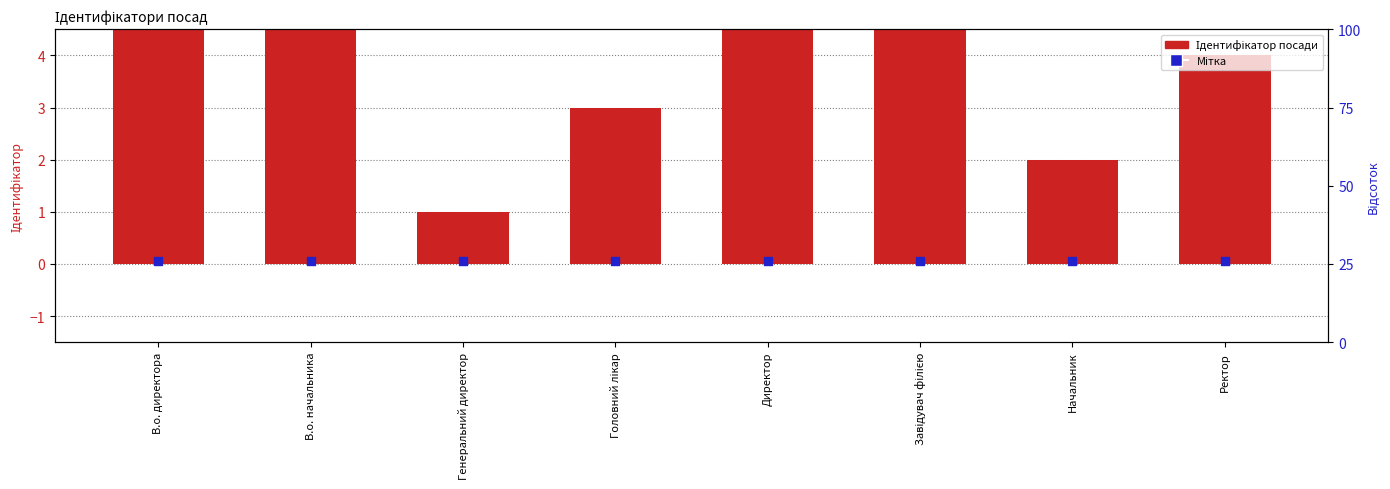

Which series has the largest total across all categories?

Ідентифікатор